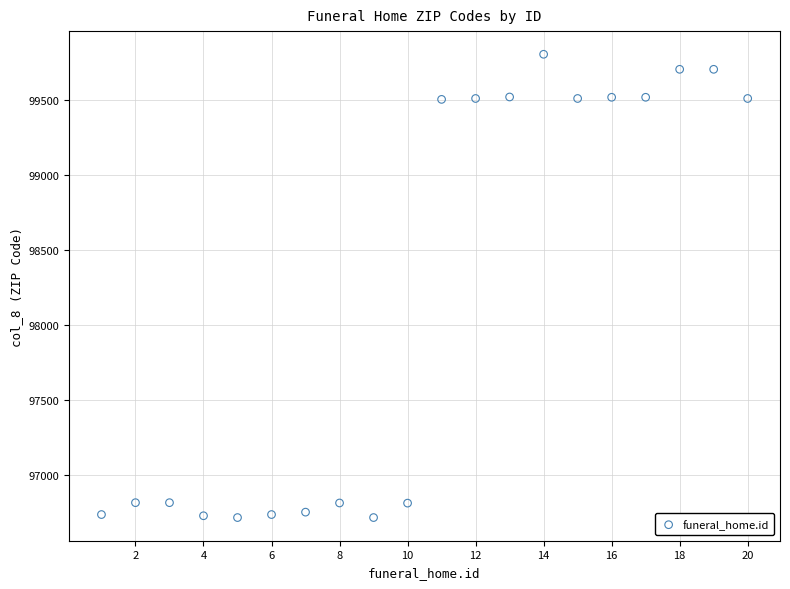

What is the range of X values (max minus min)?

19